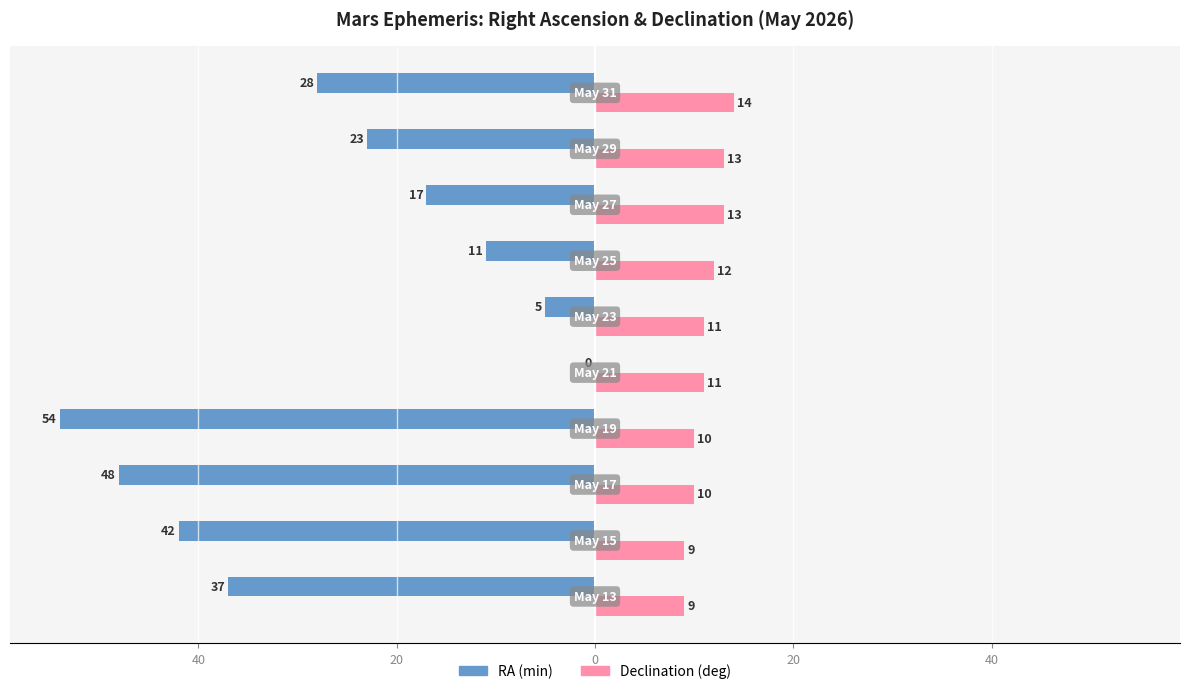

Reading left to right, what are all the values shown in this chart?

RA (min): -37	-42	-48	-54	0	-5	-11	-17	-23	-28
Declination (deg): 9	9	10	10	11	11	12	13	13	14